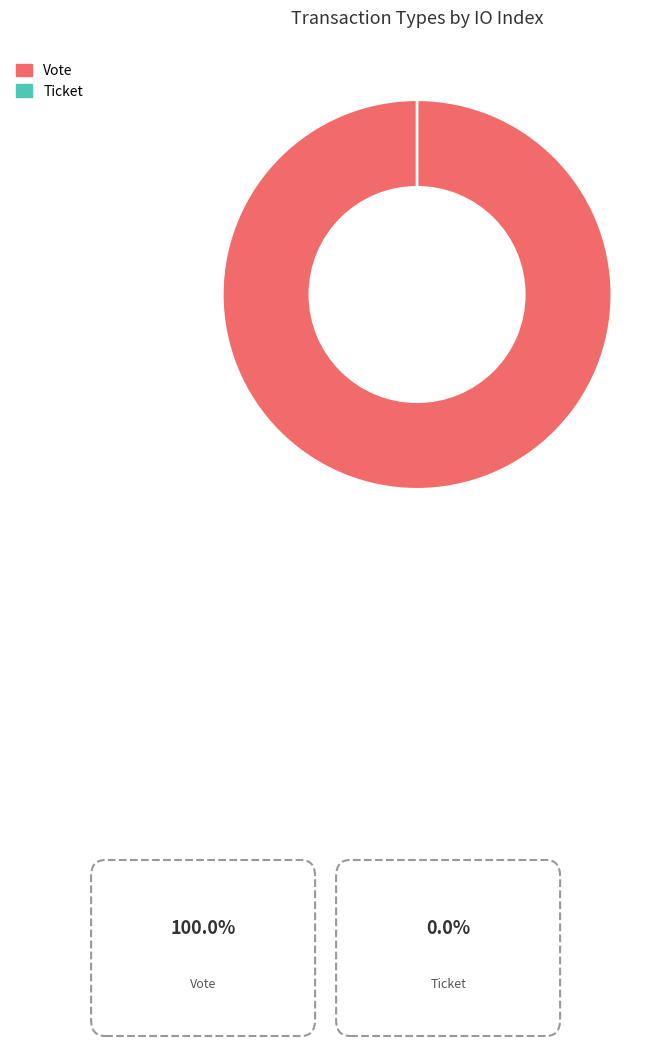

Which slice is the smallest?

Ticket